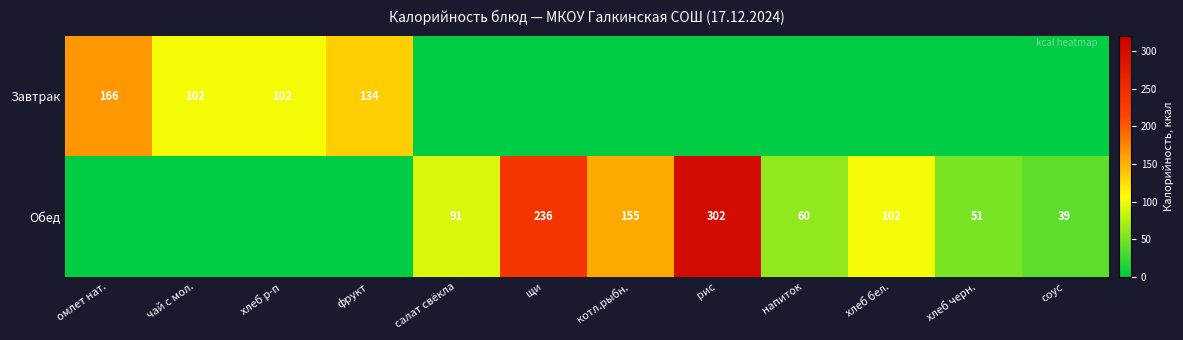

What is the difference between the highest and lowest values at хлеб черн.?

51